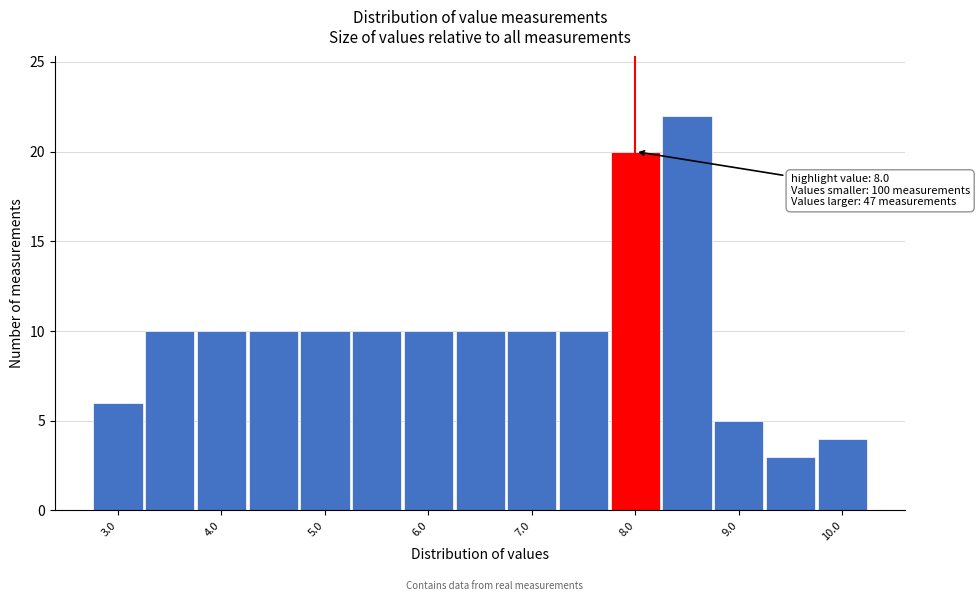

Over which range of the x-axis is the bar tallest?

8.25 to 8.75